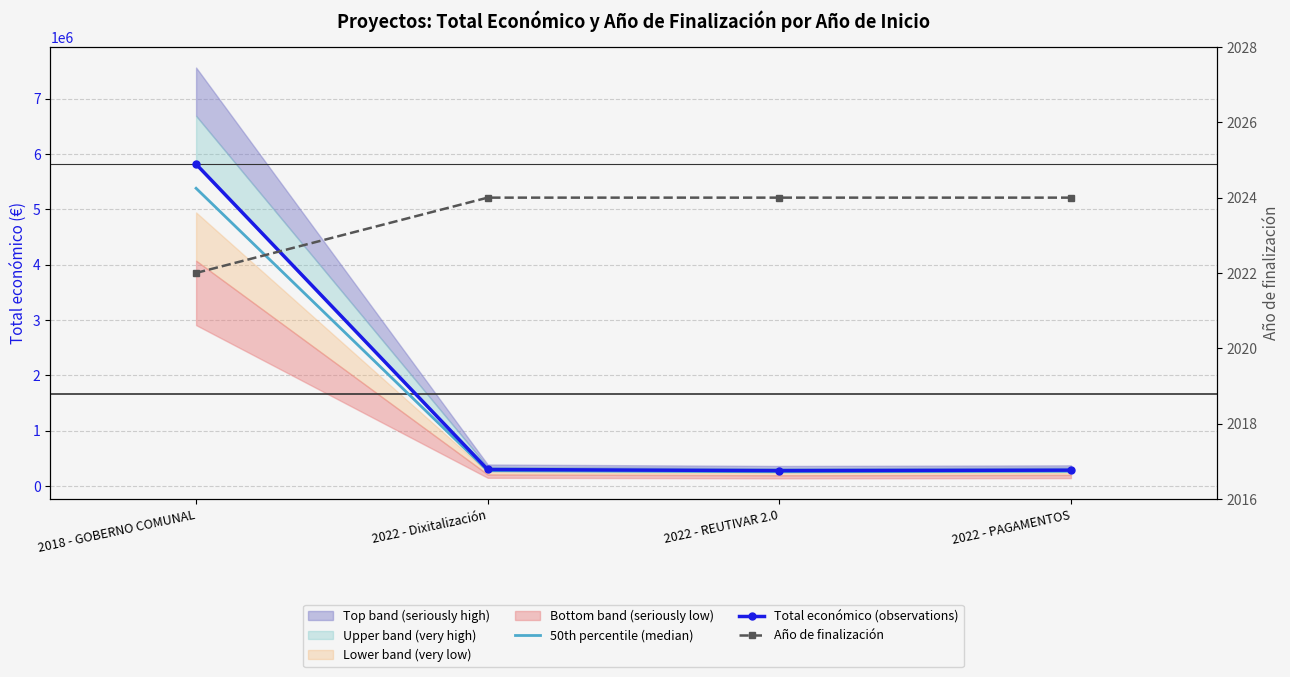

What is the sum of the Total económico (observations) values at 2022 - PAGAMENTOS and 2022 - Dixitalización?

588322.0